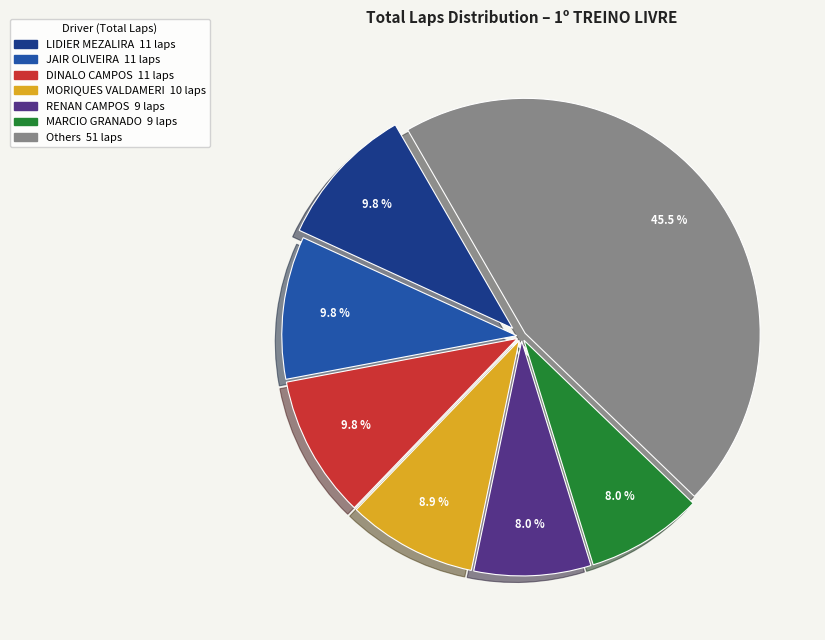

Does any single category account for the majority?

No